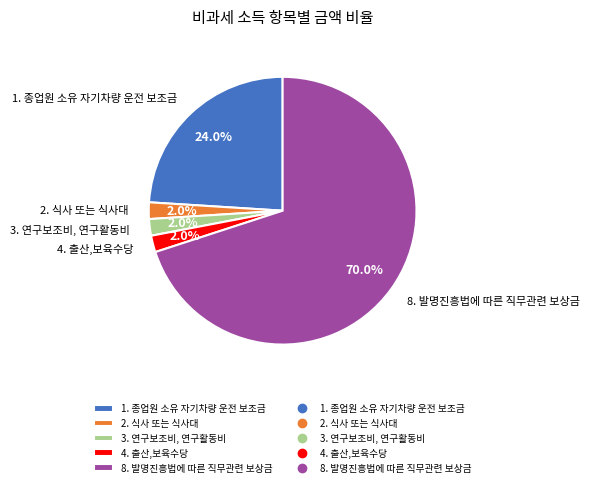

Which category has the biggest portion of the pie?

8. 발명진흥법에 따른 직무관련 보상금